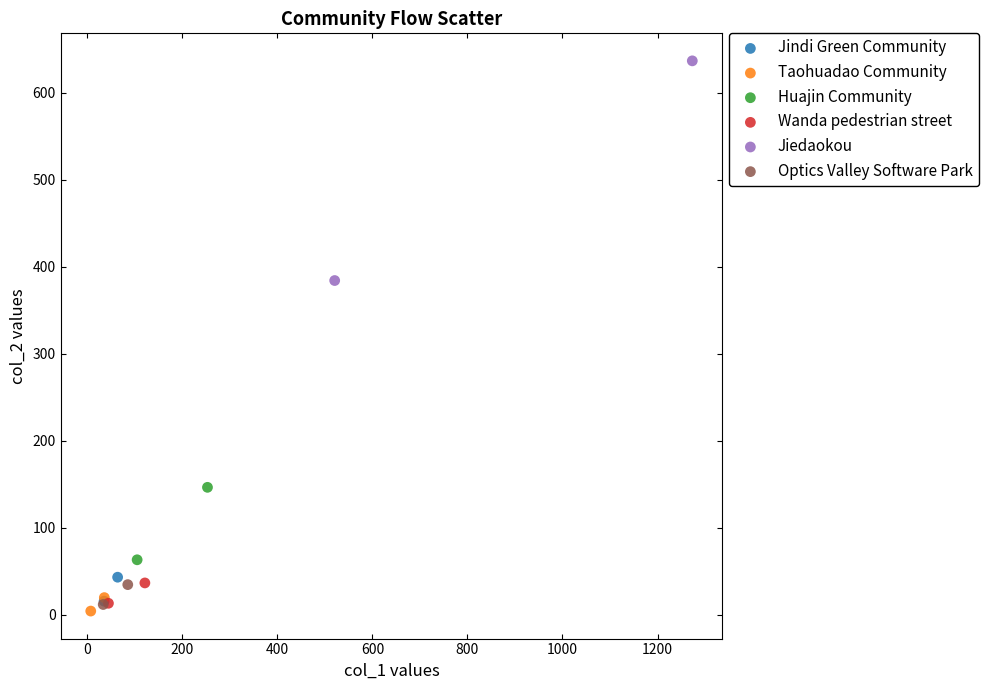

What are all the series names shown in the legend?

Jindi Green Community, Taohuadao Community, Huajin Community, Wanda pedestrian street, Jiedaokou, Optics Valley Software Park